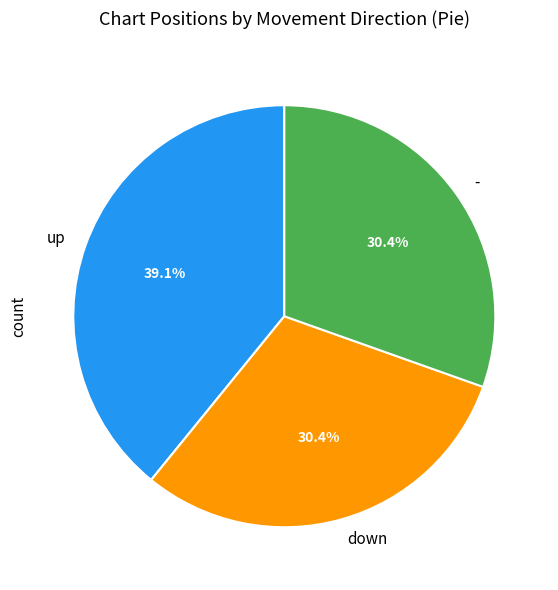

What is the ratio of the value at down to the value at up?

0.8